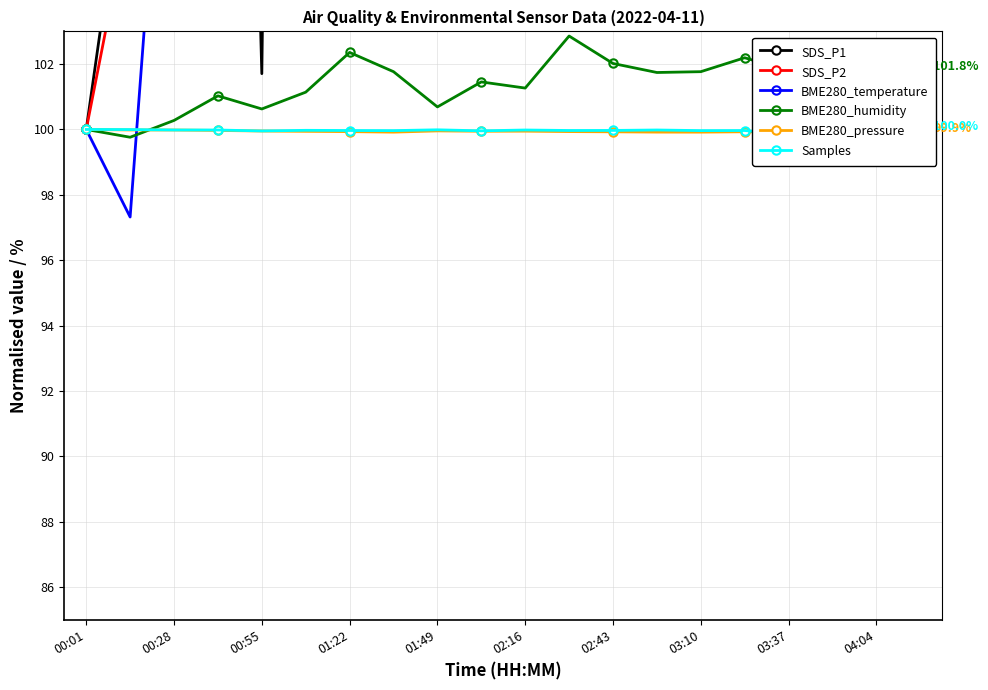

True or false: BME280_humidity has more than 1 interior local peaks.

True